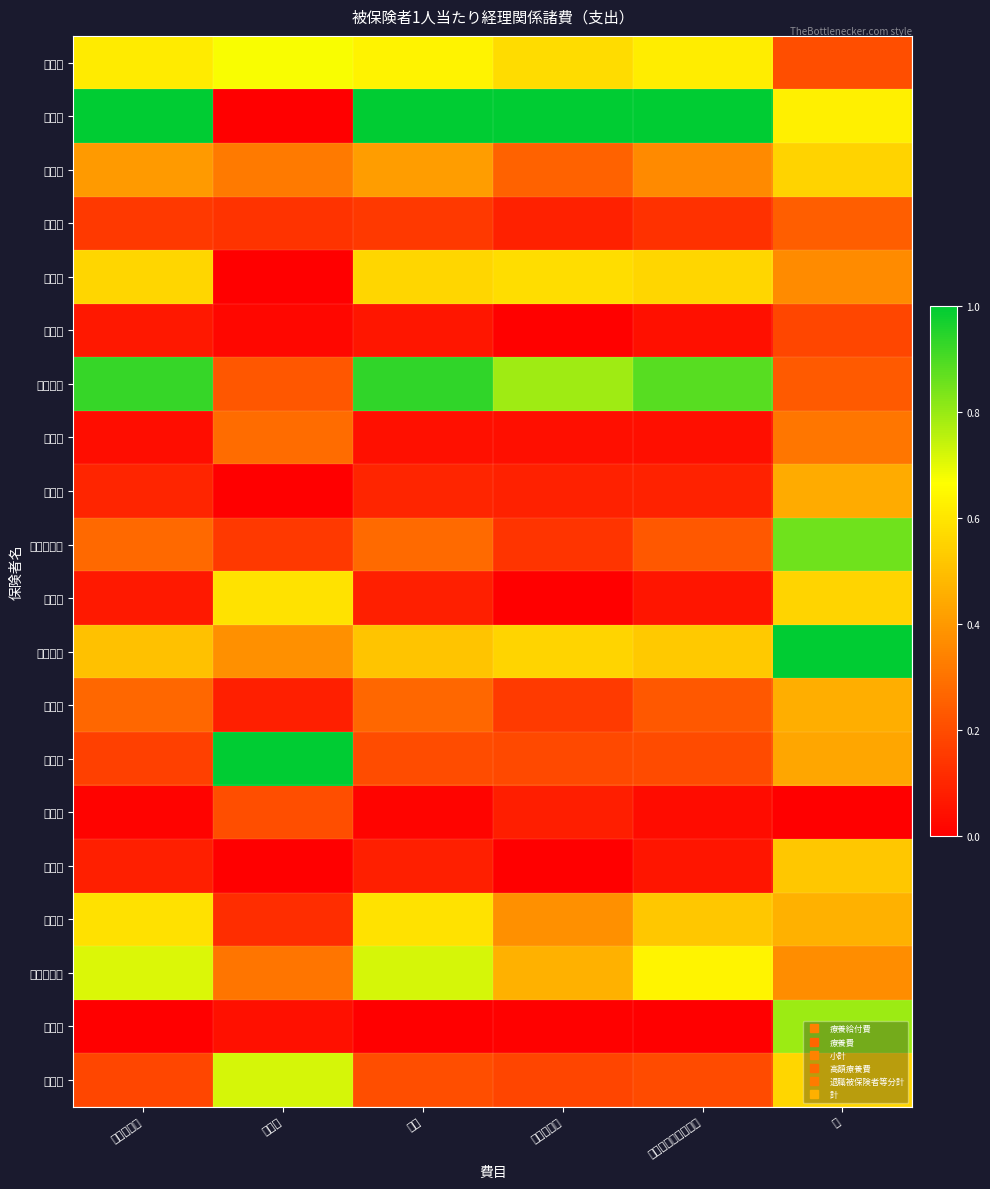

At which category is the sum across all series the highest?

計